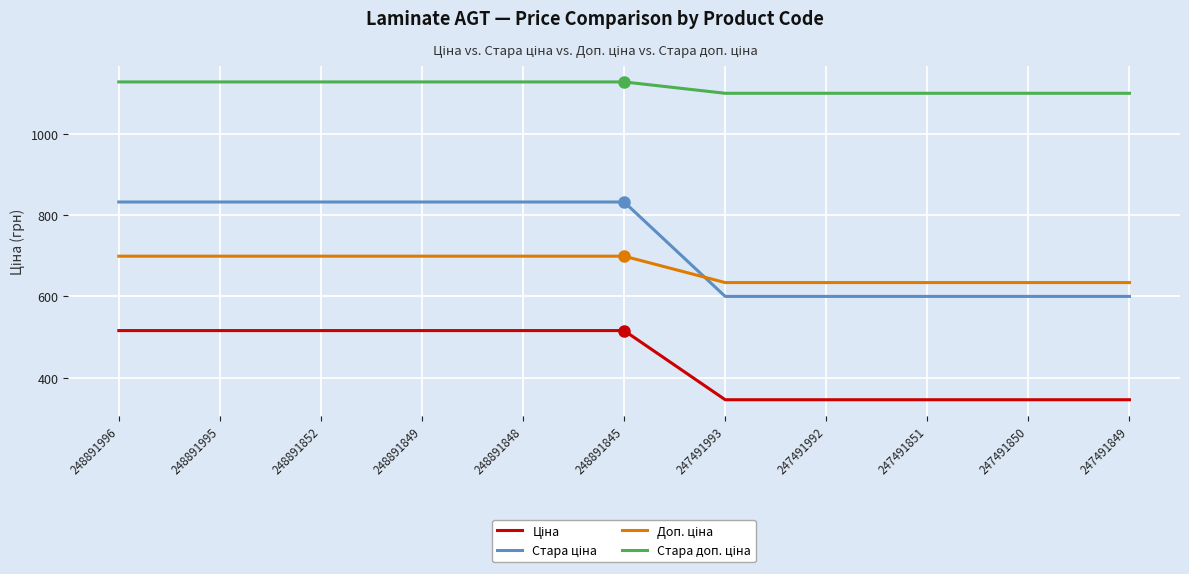

What is the total value across all series at 248891849?

3175.2